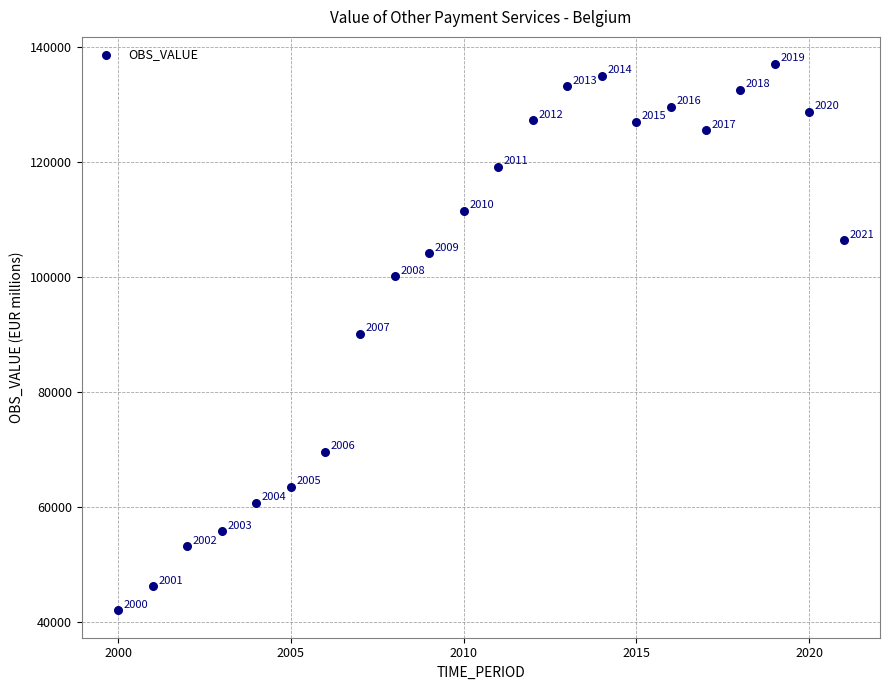

What Y value in the scatter plot is closest to 89492?

90023.6